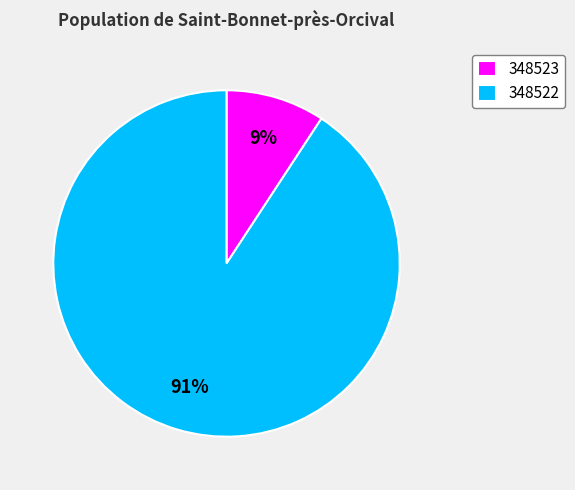

Between 348523 and 348522, which is larger?

348522